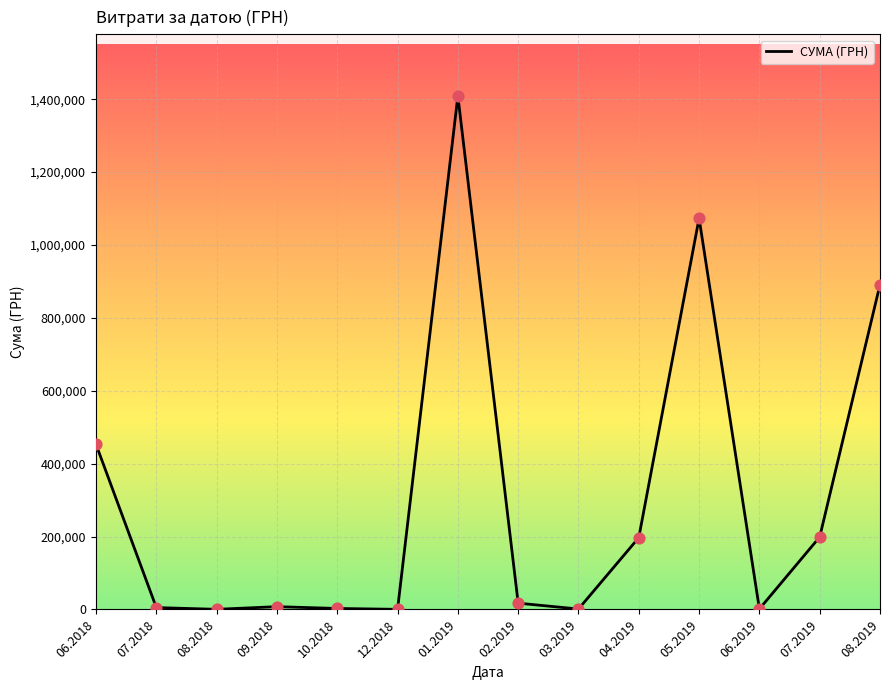

Which has a higher value, 05.2019 or 08.2018?

05.2019